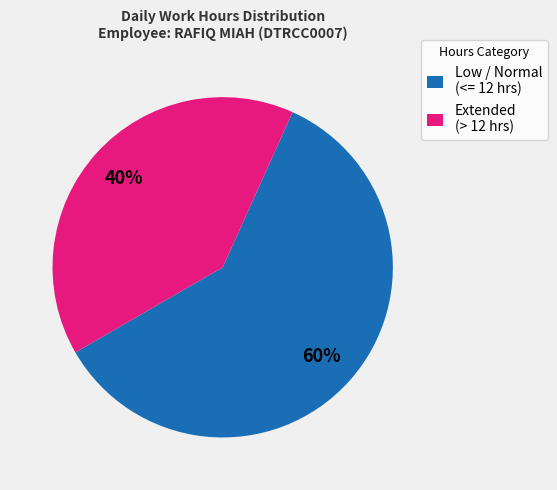

Which category has the biggest portion of the pie?

Low / Normal (<= 12 hrs)